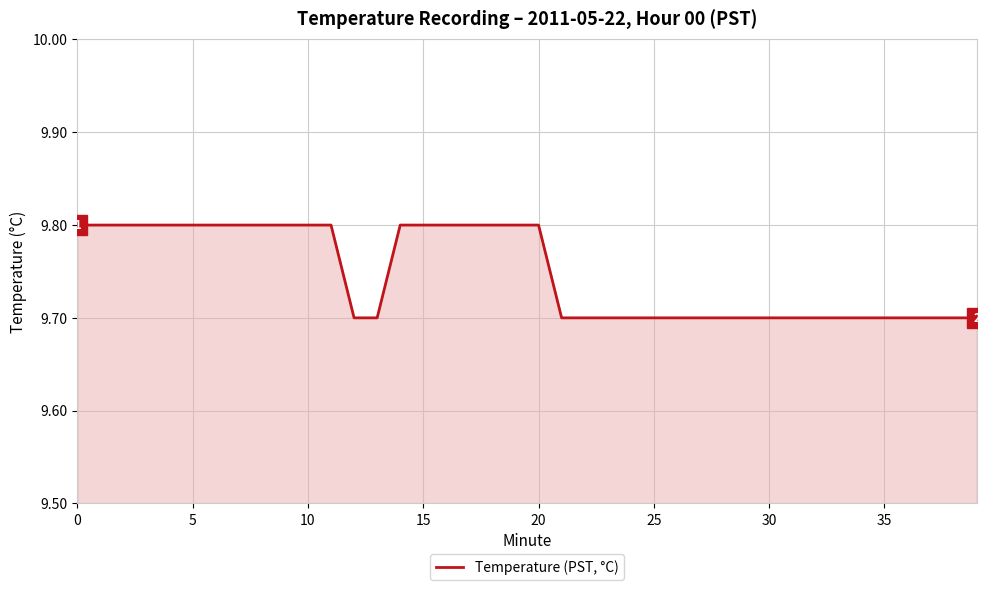

Reading right to left, what are all the values shown in this chart?

9.7	9.7	9.7	9.7	9.7	9.7	9.7	9.7	9.7	9.7	9.7	9.7	9.7	9.7	9.7	9.7	9.7	9.7	9.7	9.8	9.8	9.8	9.8	9.8	9.8	9.8	9.7	9.7	9.8	9.8	9.8	9.8	9.8	9.8	9.8	9.8	9.8	9.8	9.8	9.8